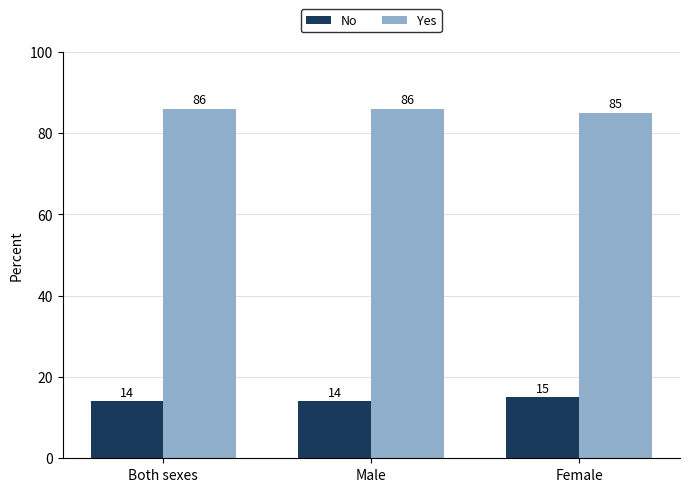

What position from the right is Female?

1